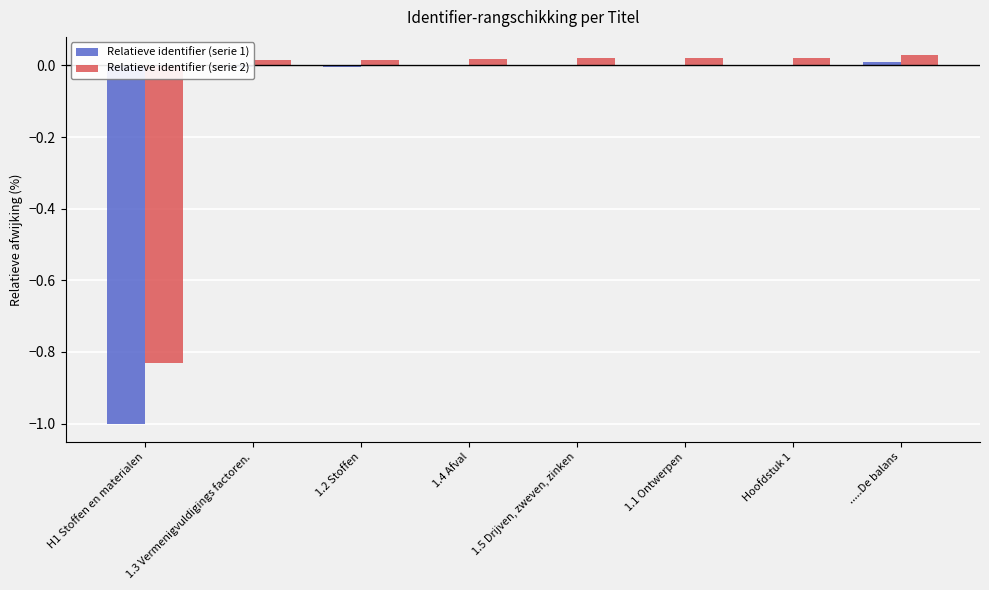

Are the bars grouped side by side (vs. stacked)?

Yes